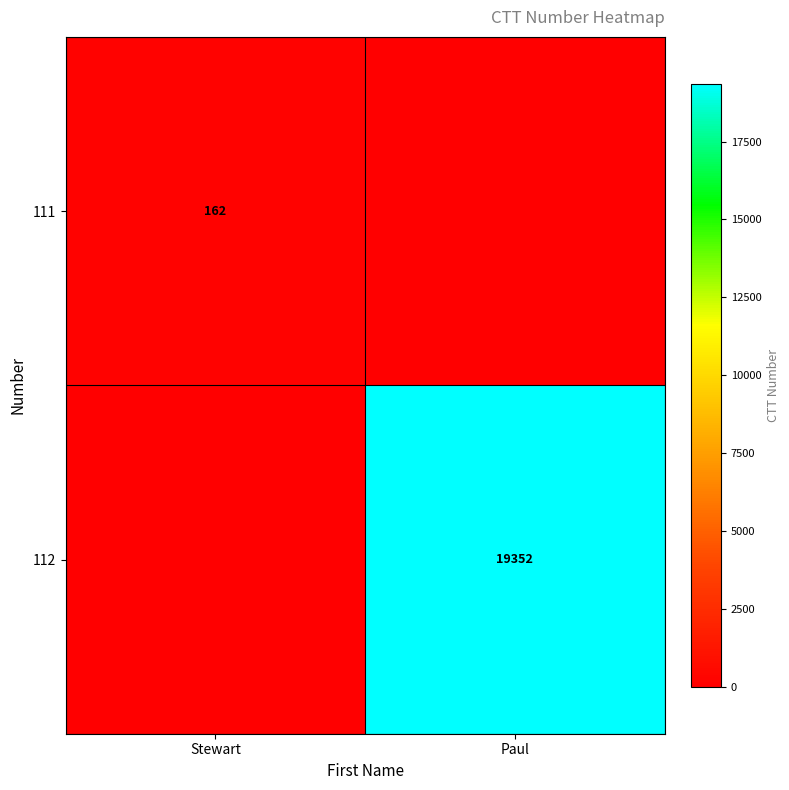

What is the total value across all series at Paul?

19352